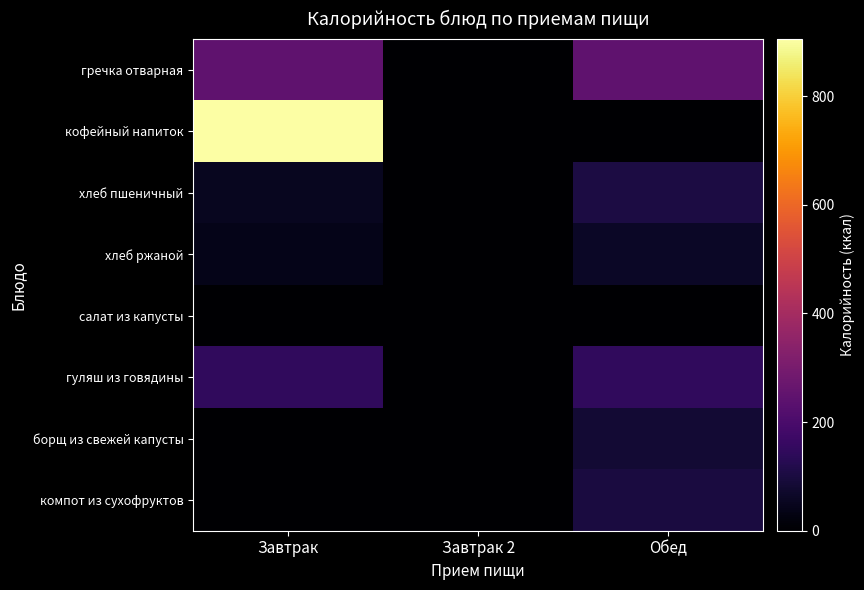

At which category is the sum across all series the highest?

Завтрак